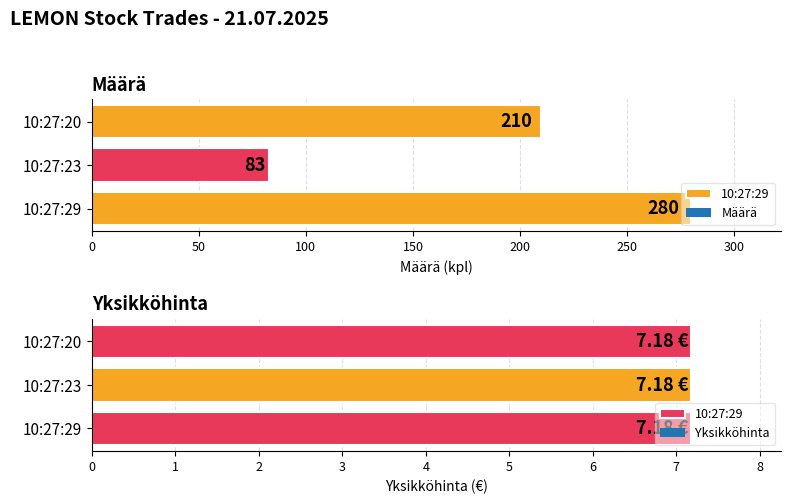

What is the value of the Yksikköhinta bar at the 1st from the left?

7.2